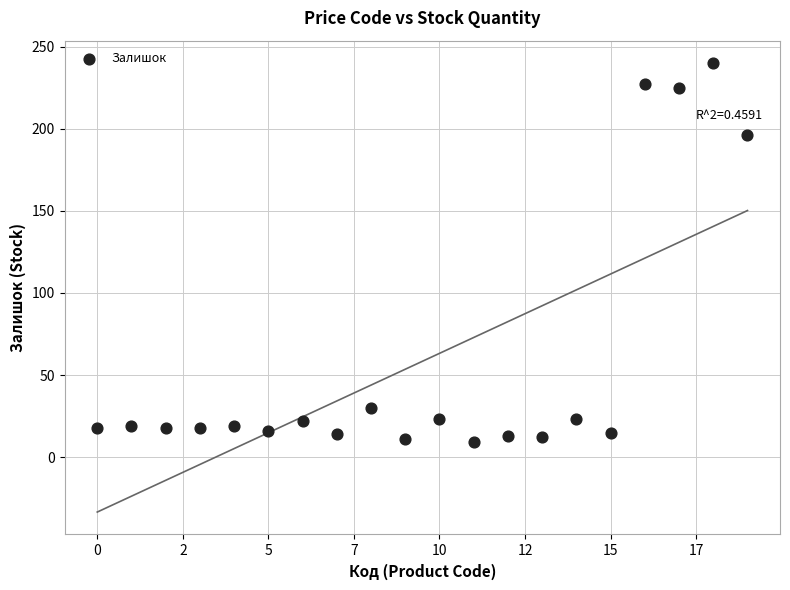

What Y value in the scatter plot is closest to 124?

196